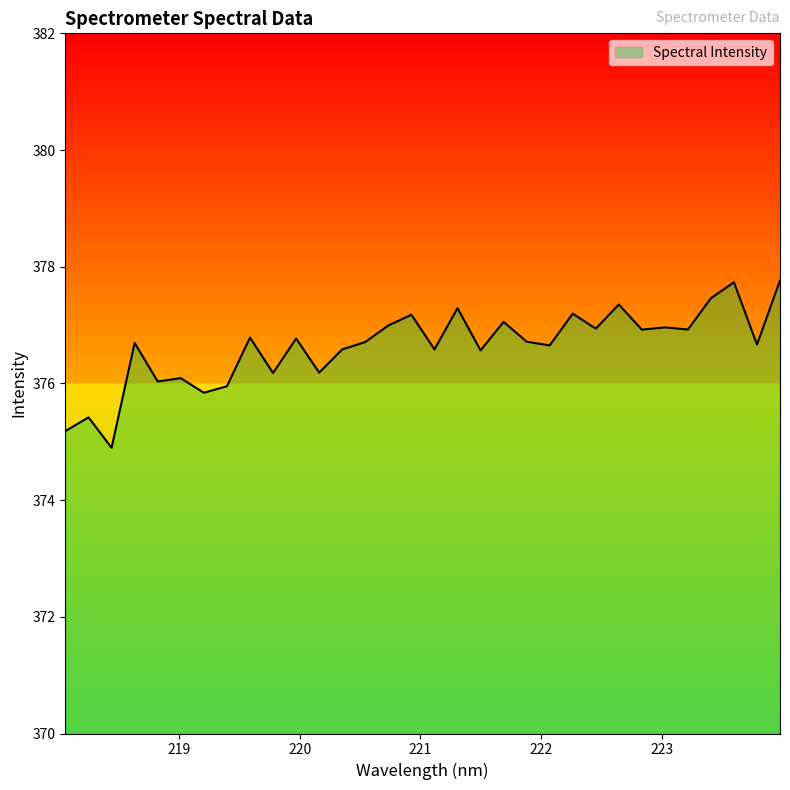

How many lines are shown in the chart?

1